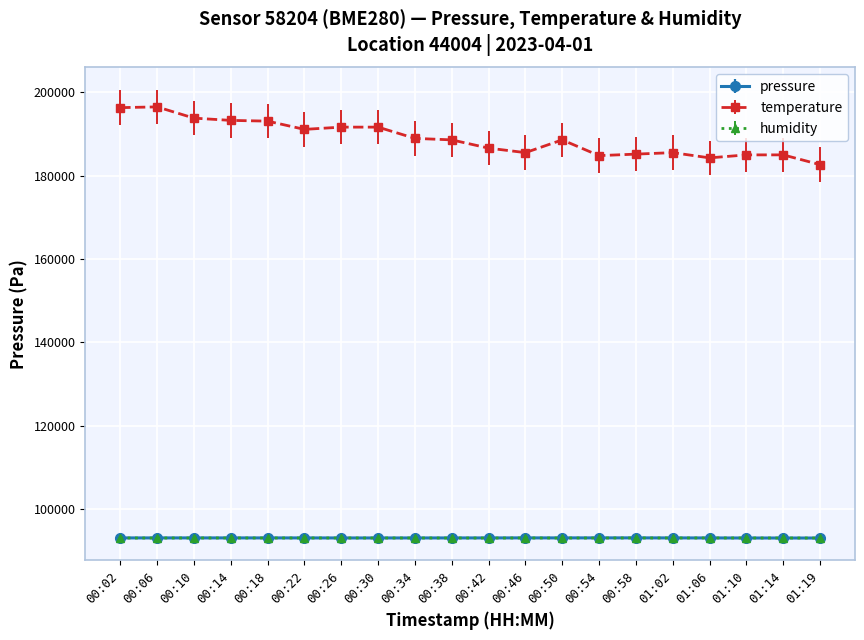

Where does the temperature series first go above 188590?

00:02